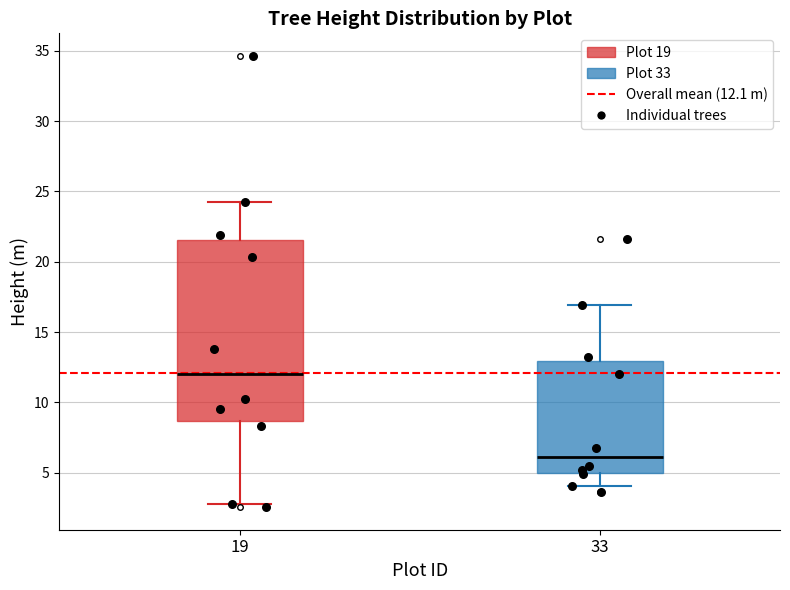

Which box is the tallest, from its lower edge to its upper edge?

19